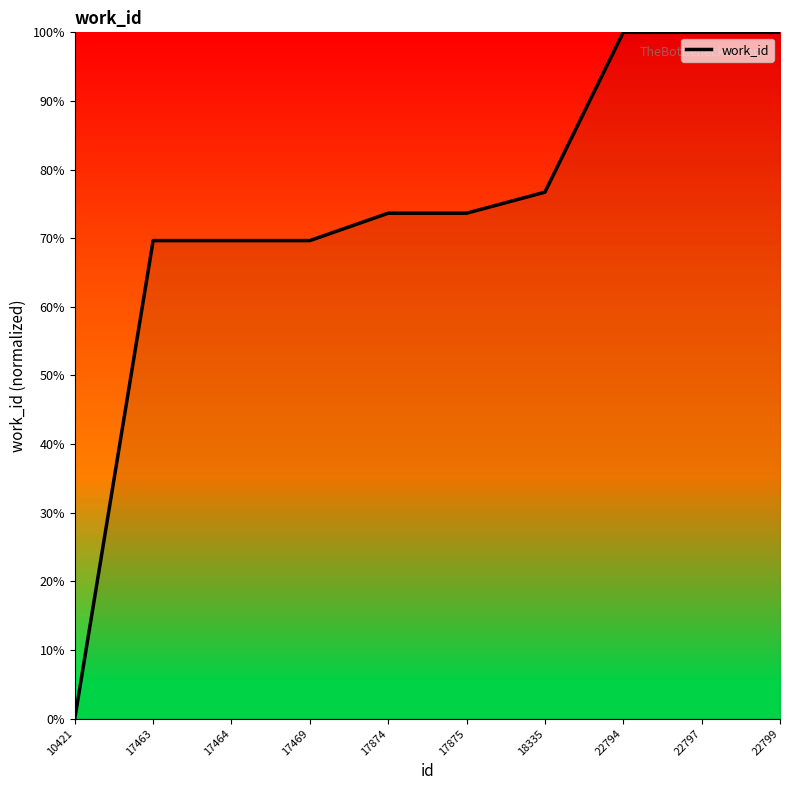

How many categories are shown in the chart?

10